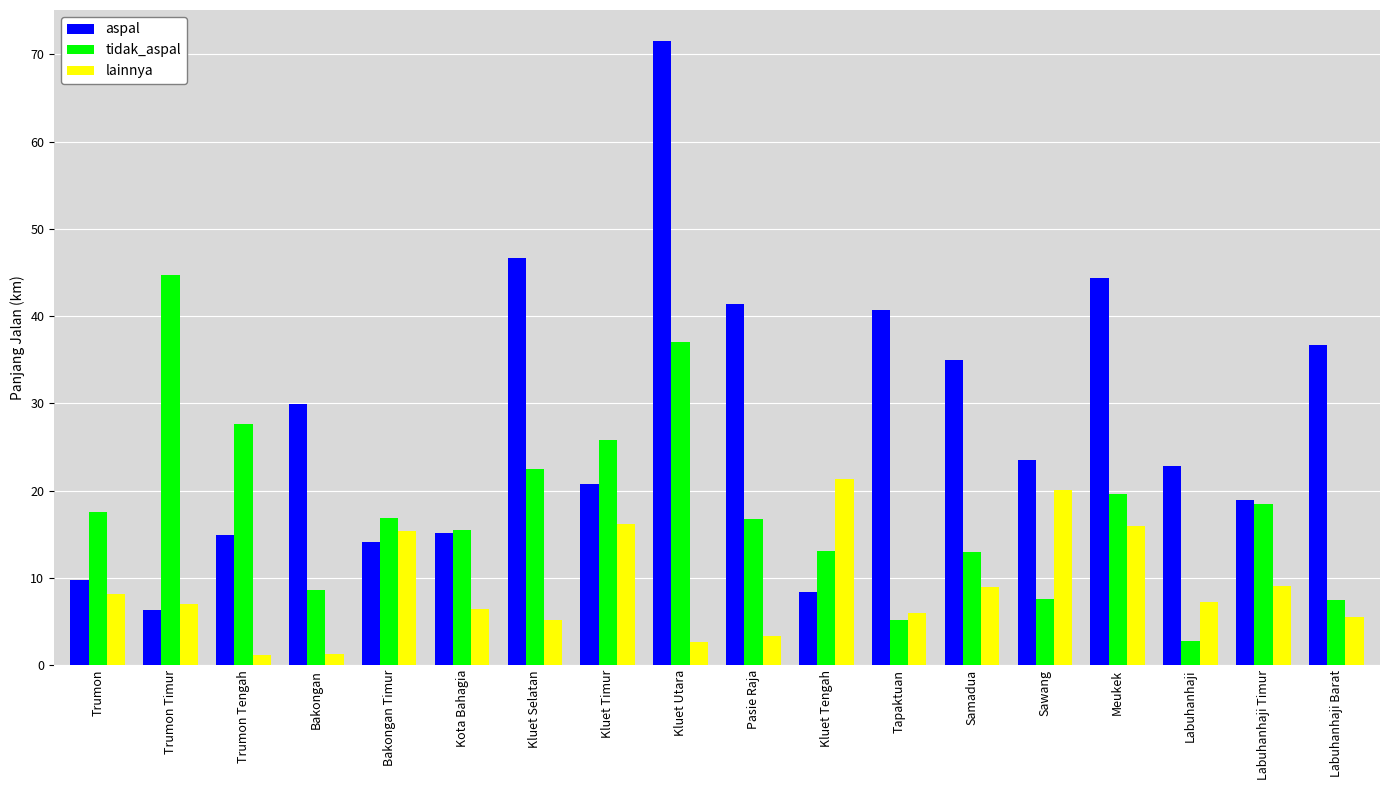

Read the aspal value at Kota Bahagia.

15.1